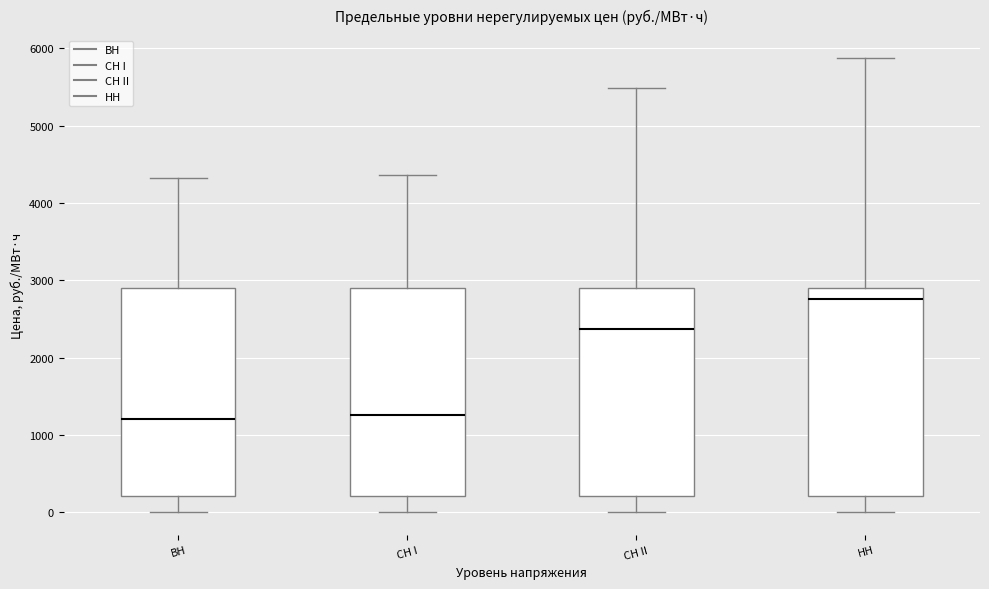

Reading left to right, read every box against the y-axis: the position of its median line, the range the box covers, and the ends of its whiskers. The values are not printed on the chart, so give them approximately, as read against the axis.

ВН: median 1200, box 200 to 2900, whiskers 0 to 4300
СН I: median 1300, box 200 to 2900, whiskers 0 to 4400
СН II: median 2400, box 200 to 2900, whiskers 0 to 5500
НН: median 2800, box 200 to 2900, whiskers 0 to 5900